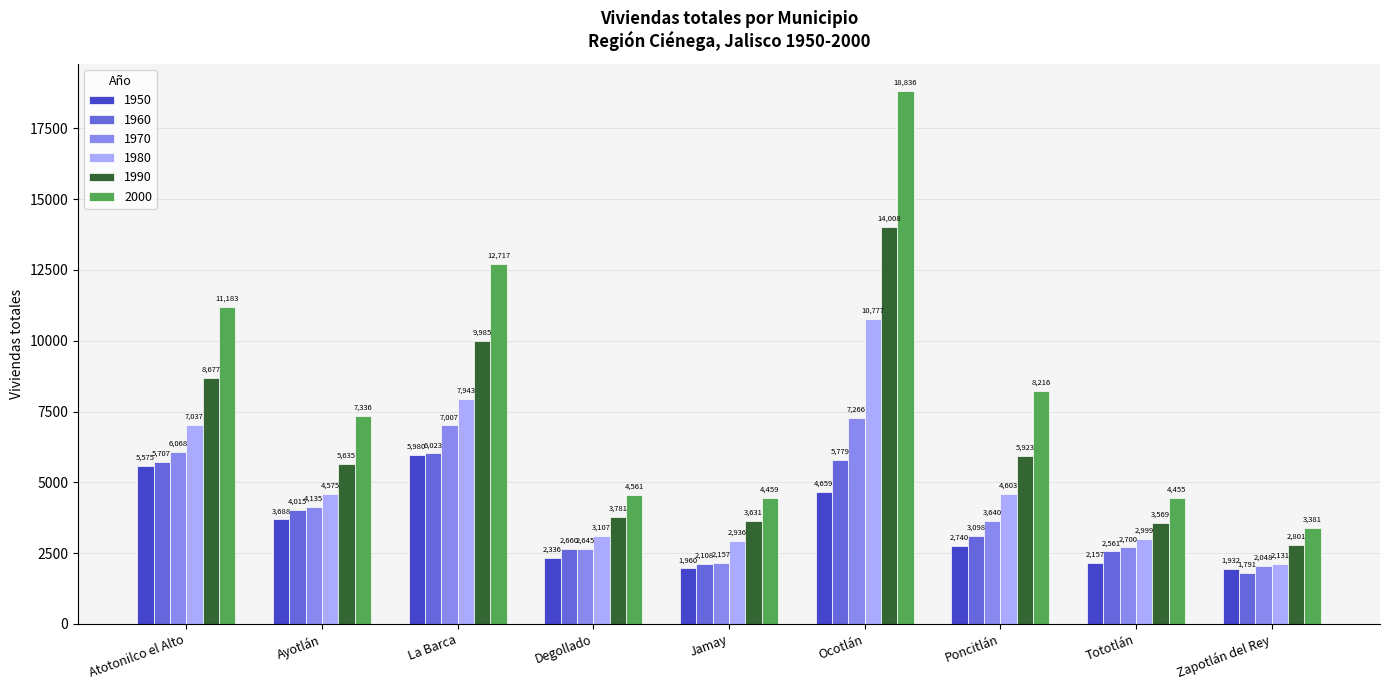

List the series in order of their peak value, lowest first.

1950, 1960, 1970, 1980, 1990, 2000